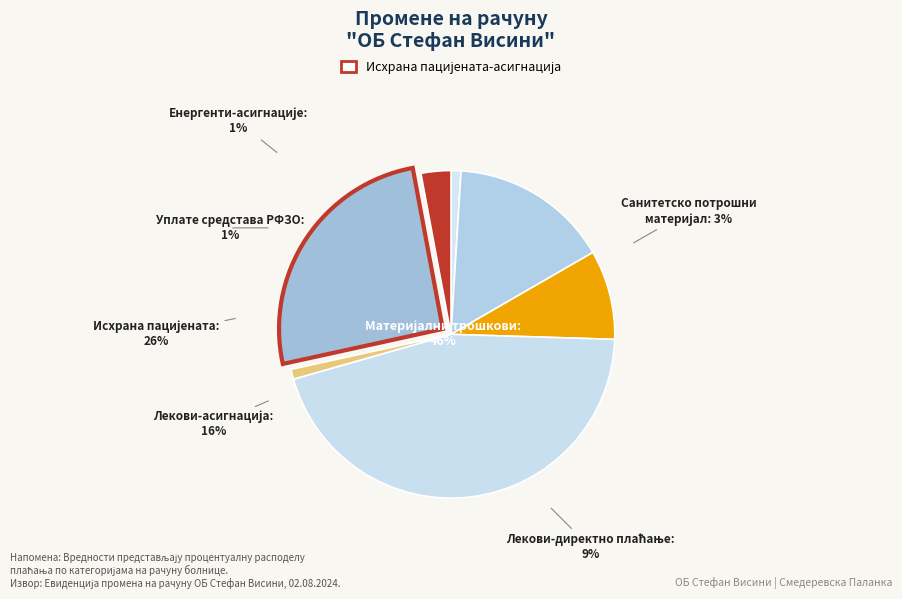

To the nearest percent, what is the difference between the Санитетско потрошни материјал-асигнација and Лекови-асигнација slice percentages?

13%